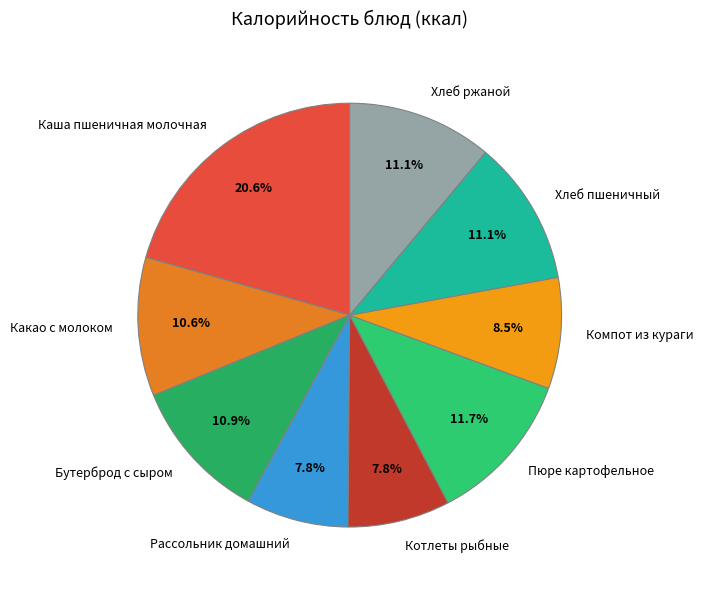

Does any single category account for the majority?

No